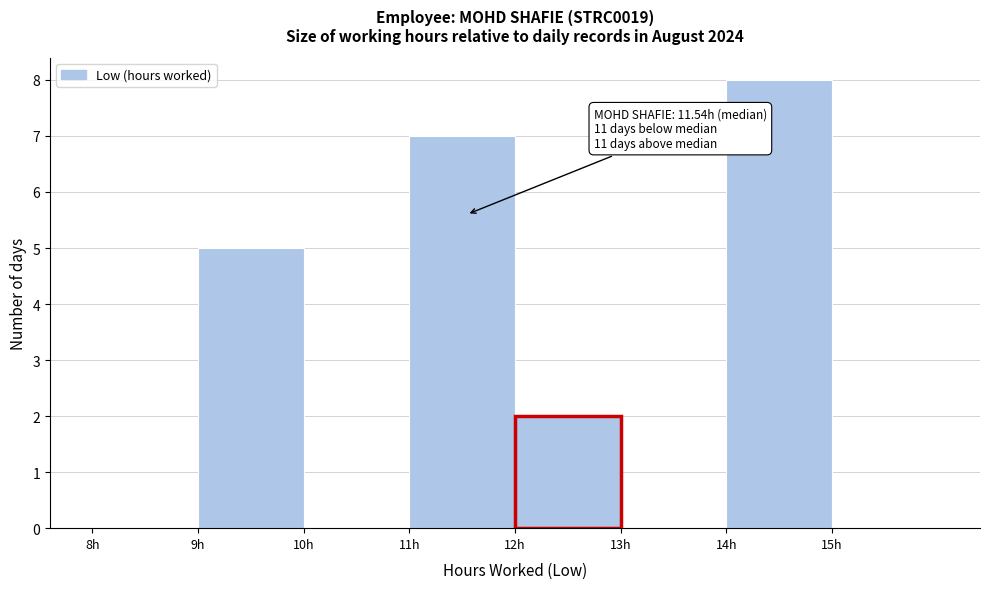

Which range on the x-axis has the tallest bar?

14 to 15